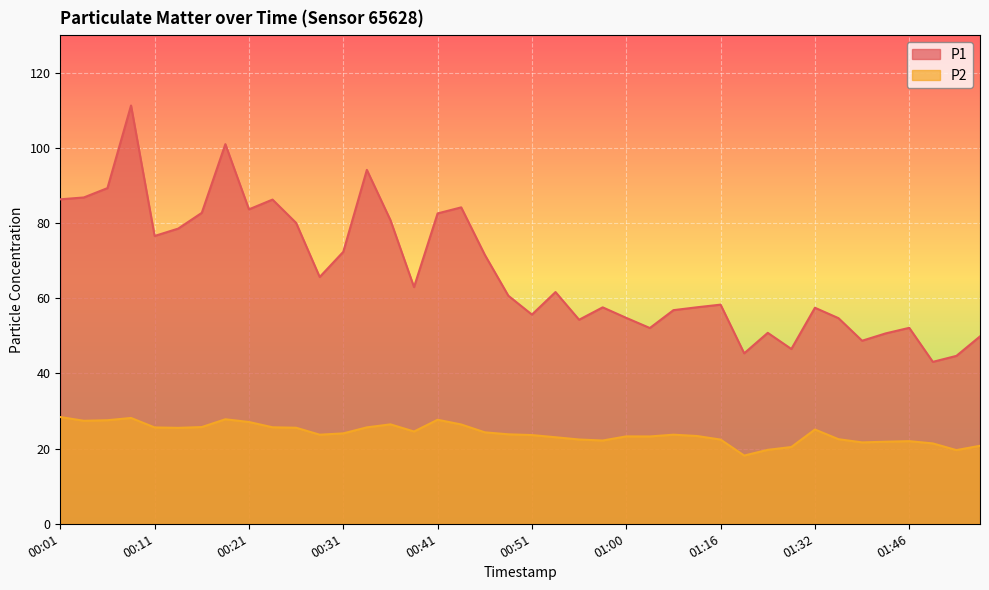

Which label corresponds to the largest value in the chart?

00:09